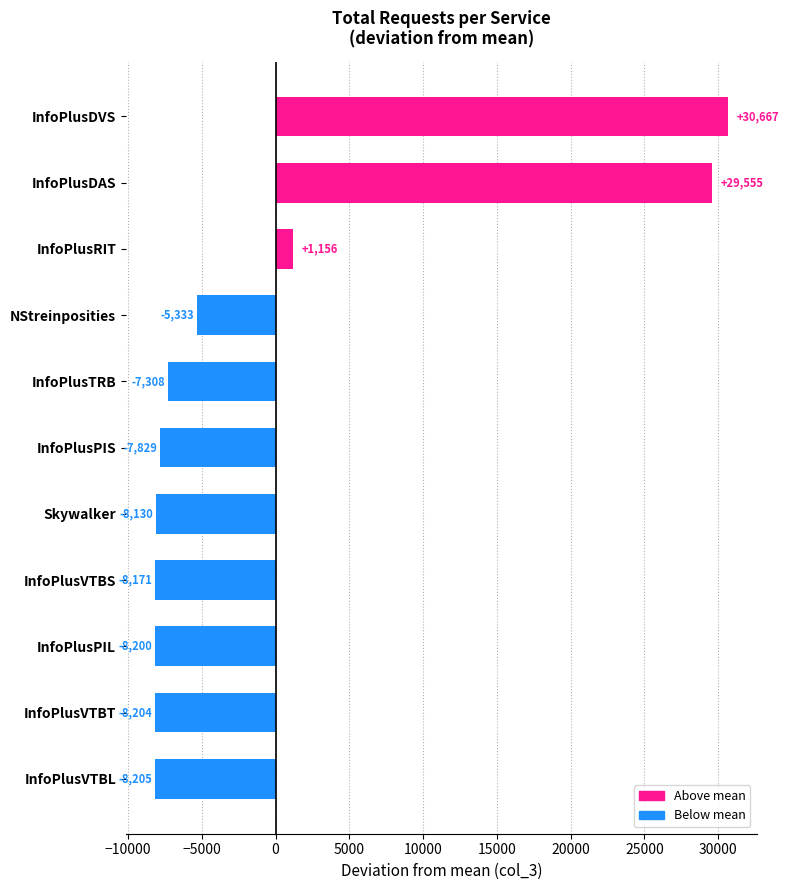

List the labels in order of value, largest first.

InfoPlusDVS, InfoPlusDAS, InfoPlusRIT, NStreinposities, InfoPlusTRB, InfoPlusPIS, Skywalker, InfoPlusVTBS, InfoPlusPIL, InfoPlusVTBT, InfoPlusVTBL